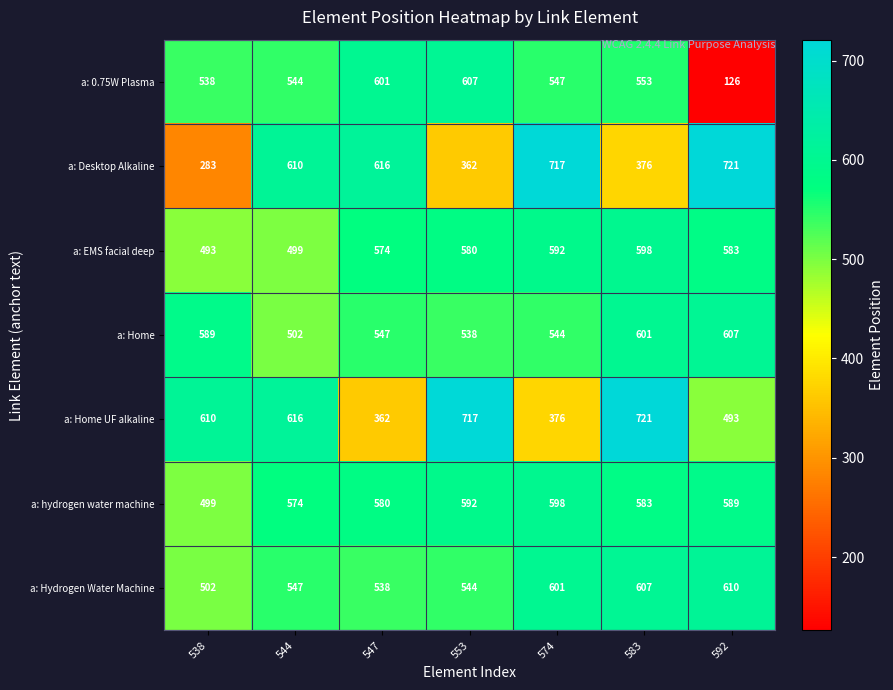

The value of a: Desktop Alkaline at 547 is 616. True or false?

True